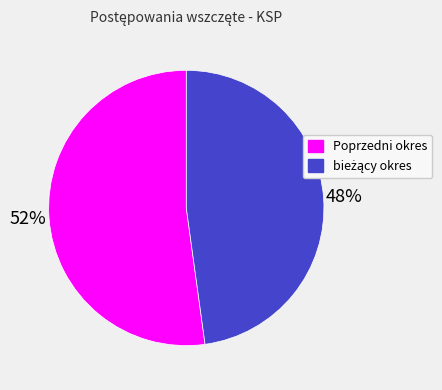

What percentage is the Poprzedni okres slice, to the nearest percent?

52%